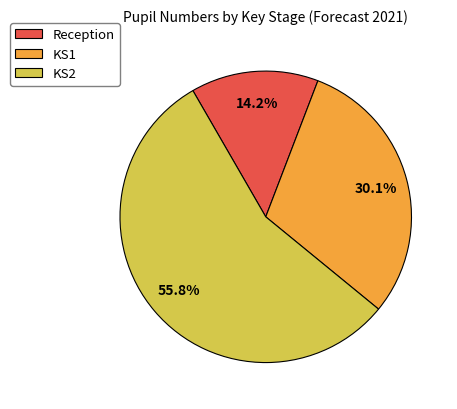

Which slice is the largest?

KS2